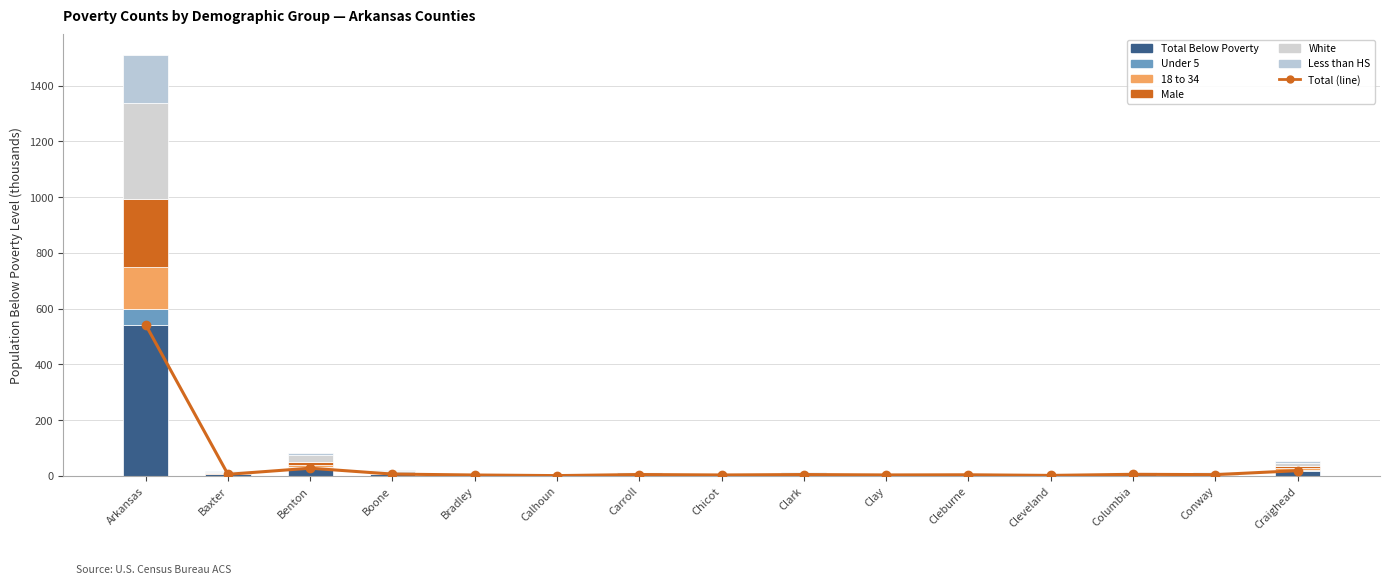

Between Clark and Conway, which series saw the biggest shift?

18 to 34